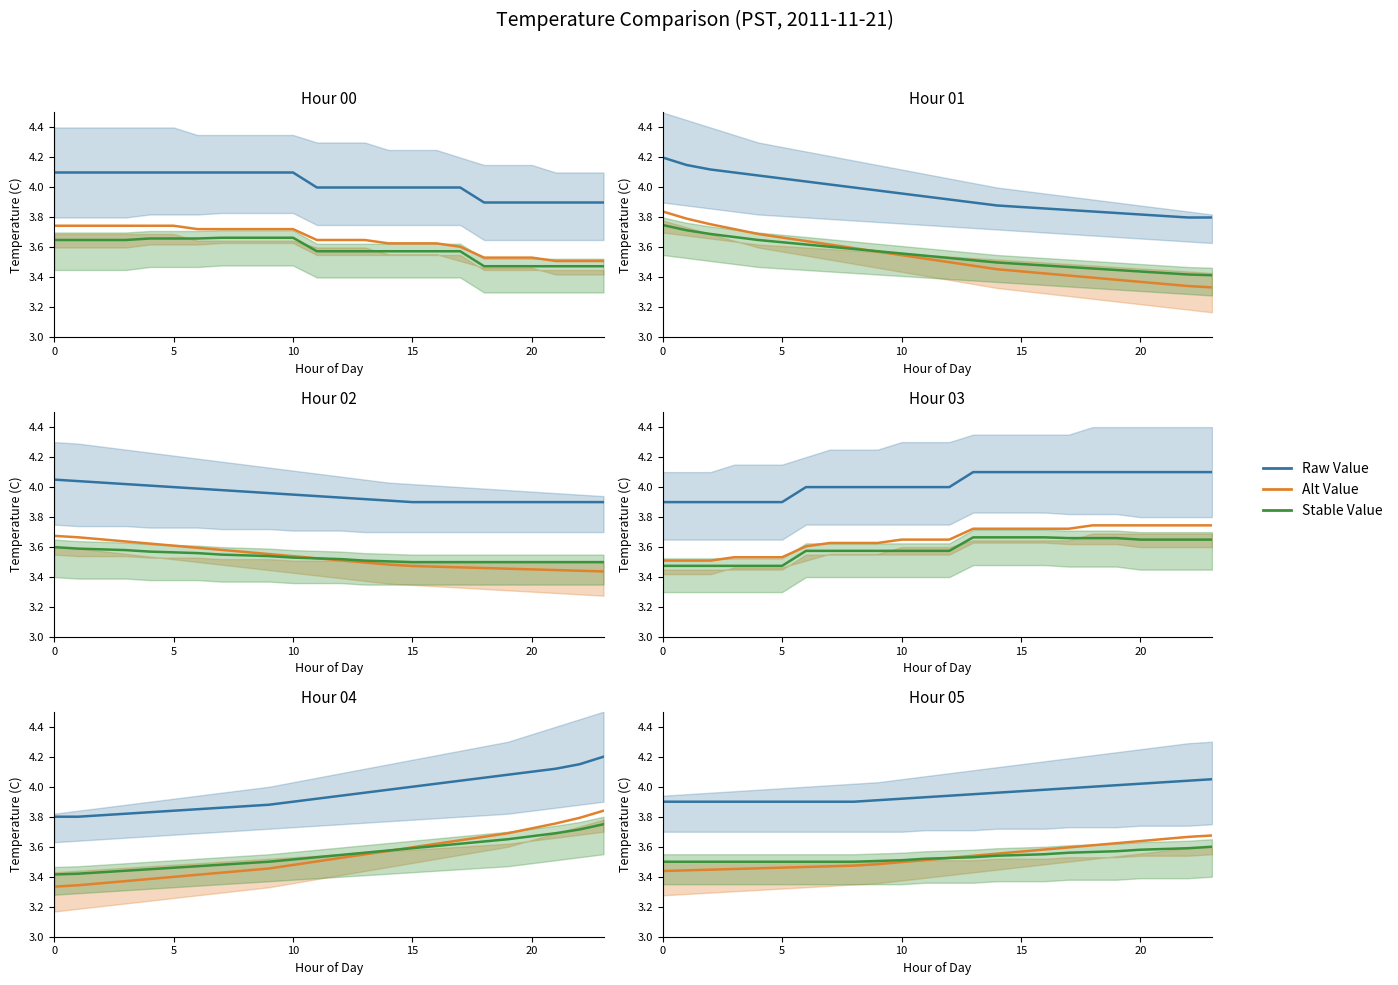

At how many categories does at least one series exceed 3?

24